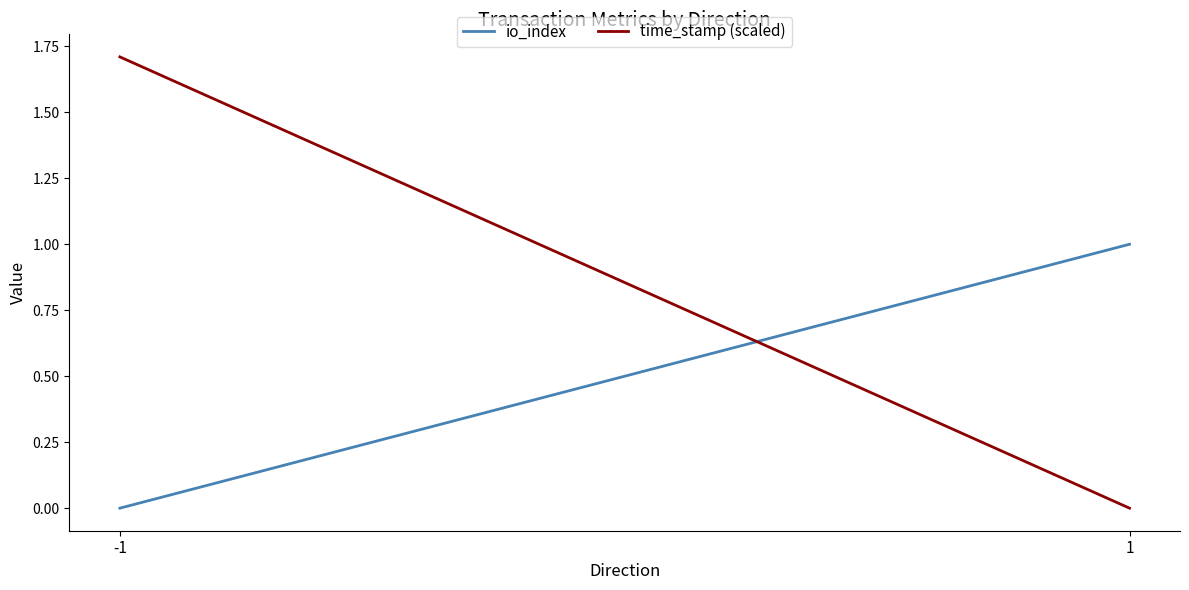

At how many categories does at least one series exceed 1?

1